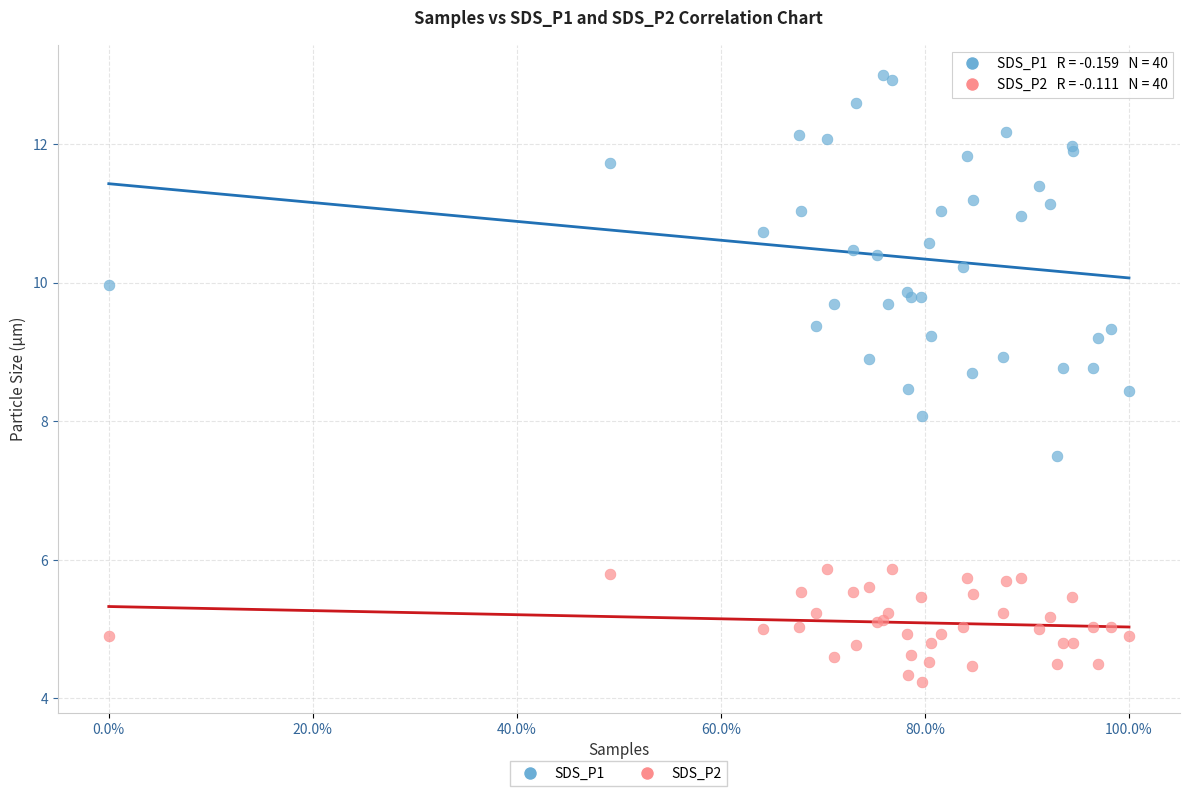

Which series reaches the minimum Y coordinate?

SDS_P2